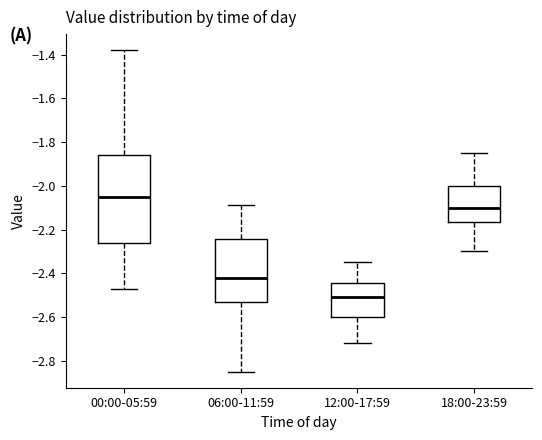

Where does the upper whisker of the box for 06:00-11:59 end on the y-axis? The values are not printed on the chart, so give them approximately, as read against the axis.

-2.08